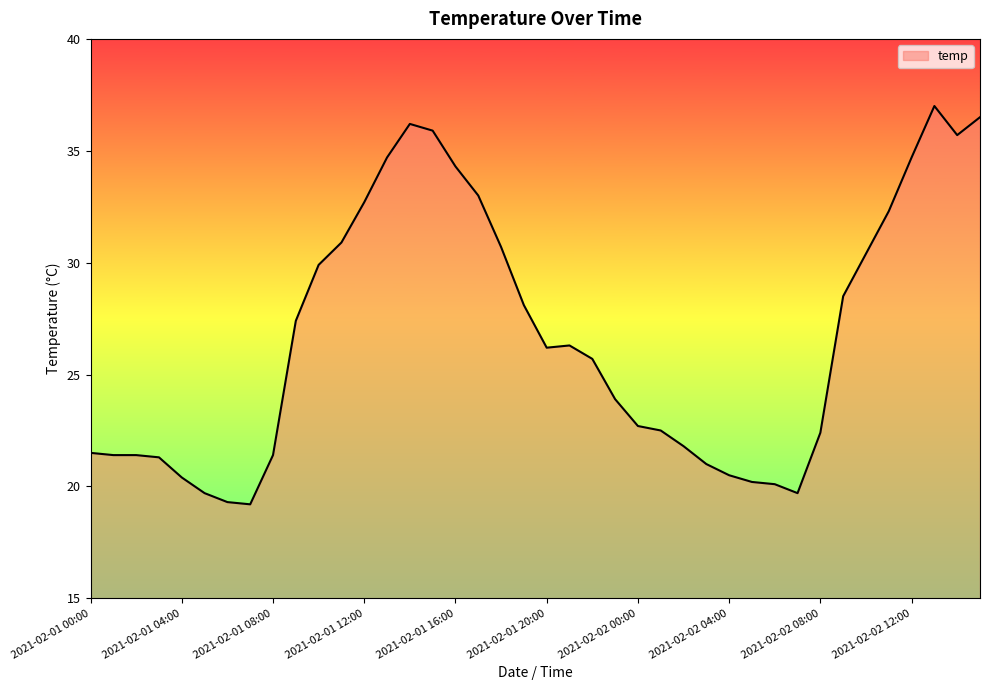

What is the greatest value displayed?

37.0